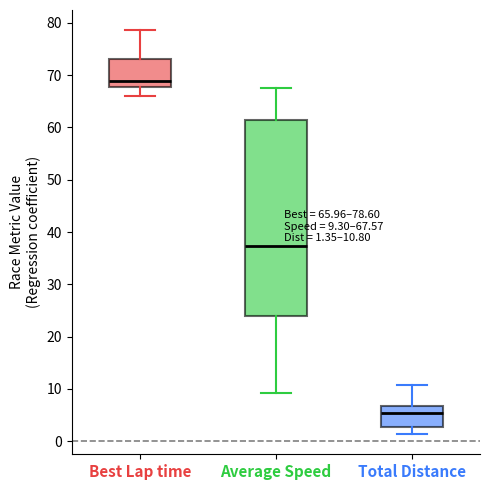

Which box has the highest median line?

Best Lap time